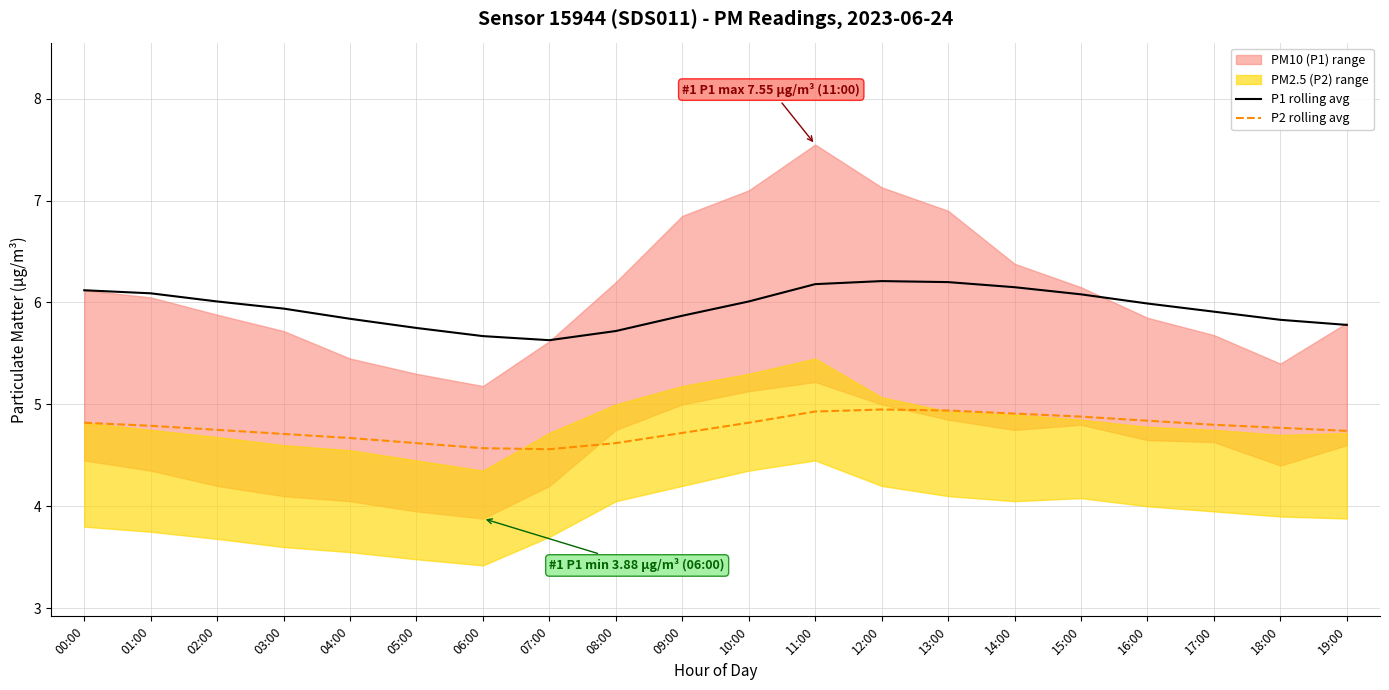

True or false: P1 rolling avg and P2 rolling avg cross at least once.

False